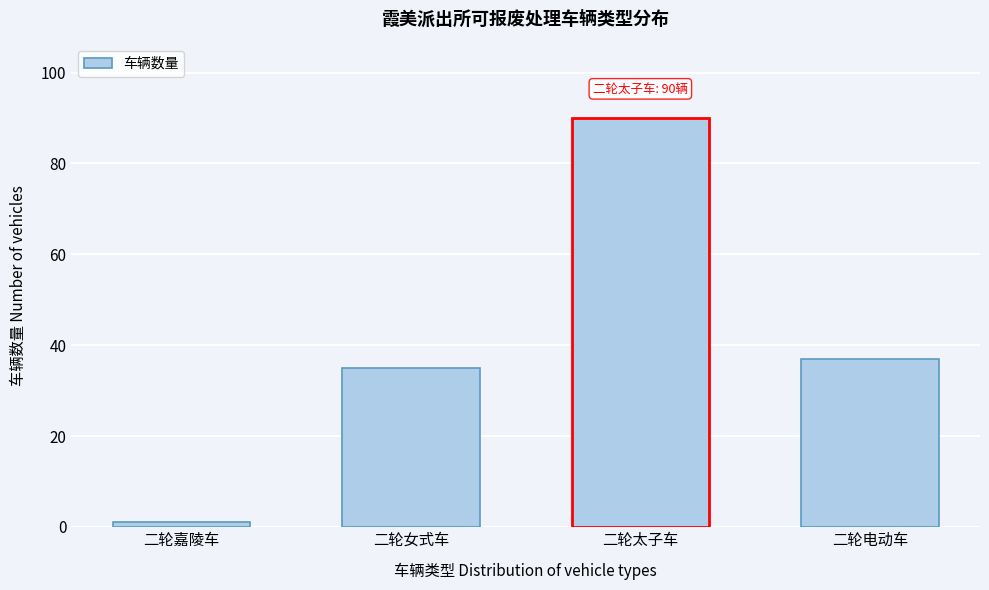

Reading right to left, extract all data points from this chart.

37	90	35	1